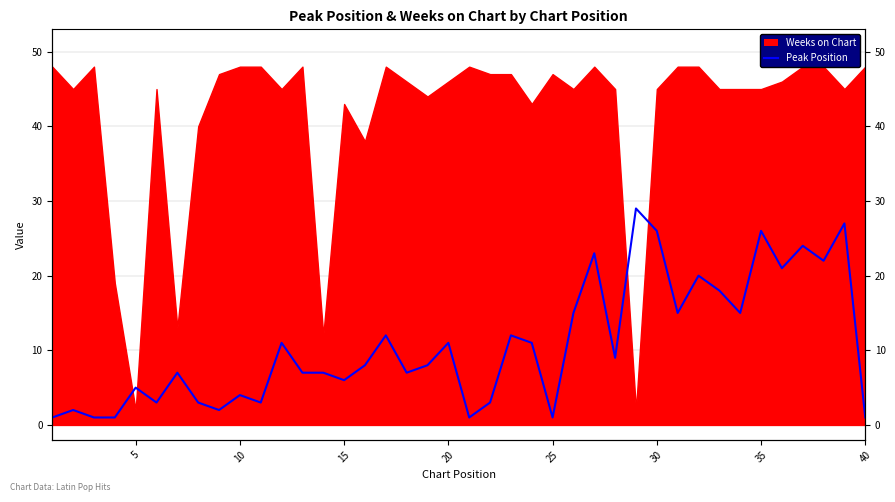

How many points are higher than both their immediate neighbors (excluding endpoints)?

14